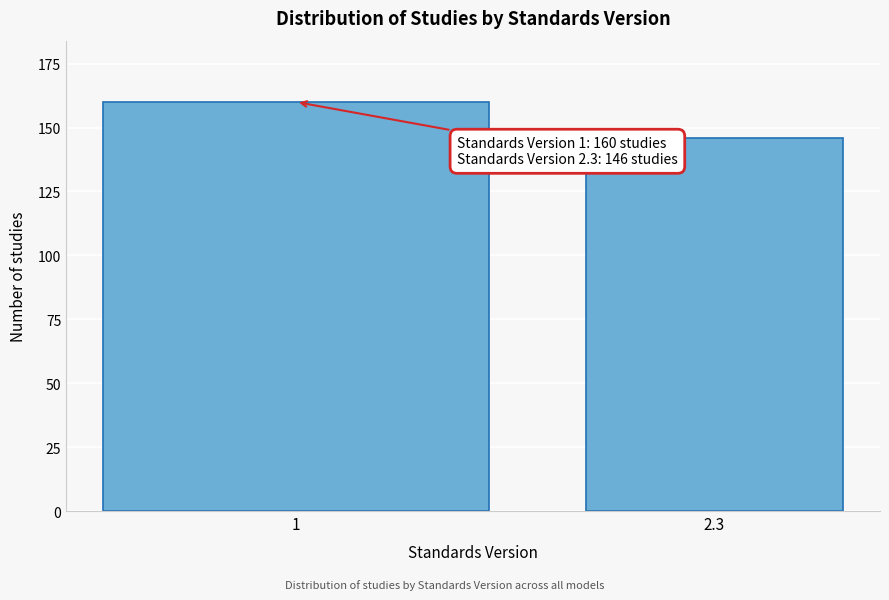

Reading left to right, list all the values displayed in this chart.

1=160	2.3=146